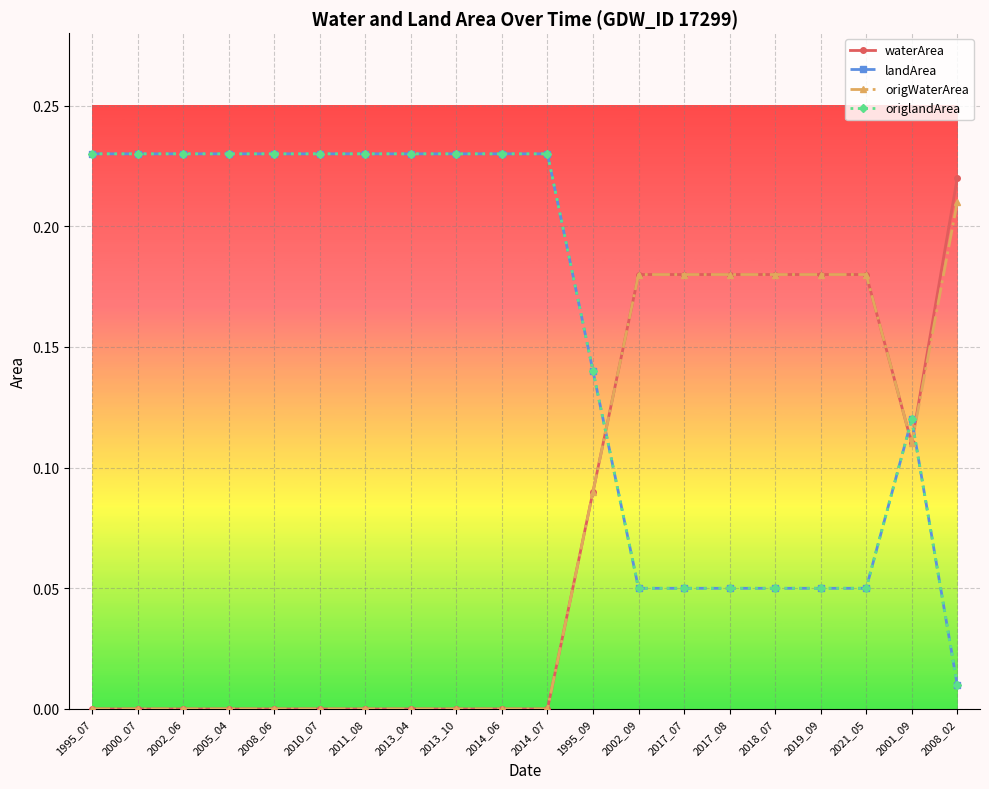

Is the value of waterArea at 2001_09 greater than the value of landArea at 2013_04?

No